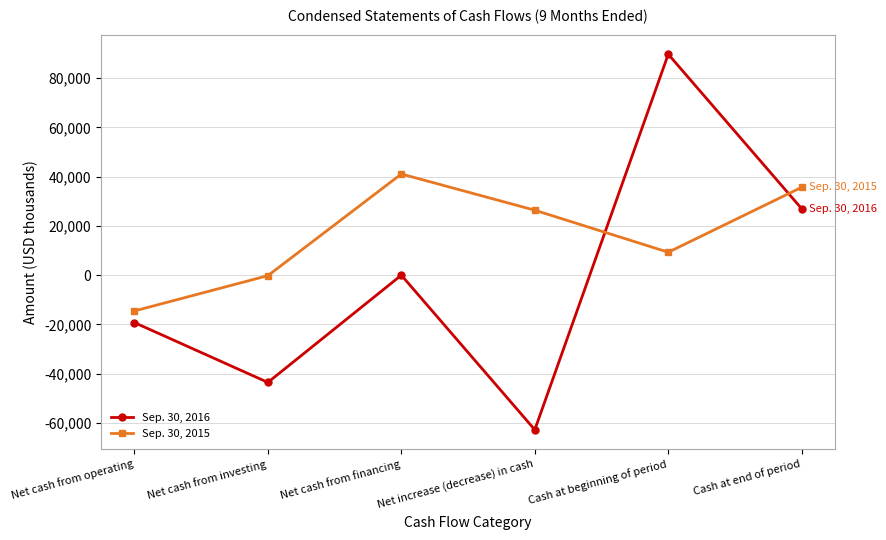

Reading left to right, what are all the values shown in this chart?

Sep. 30, 2016: Net cash from operating=-19232	Net cash from investing=-43532	Net cash from financing=9	Net increase (decrease) in cash=-62755	Cash at beginning of period=89713	Cash at end of period=26958
Sep. 30, 2015: Net cash from operating=-14519	Net cash from investing=-187	Net cash from financing=41090	Net increase (decrease) in cash=26384	Cash at beginning of period=9319	Cash at end of period=35703